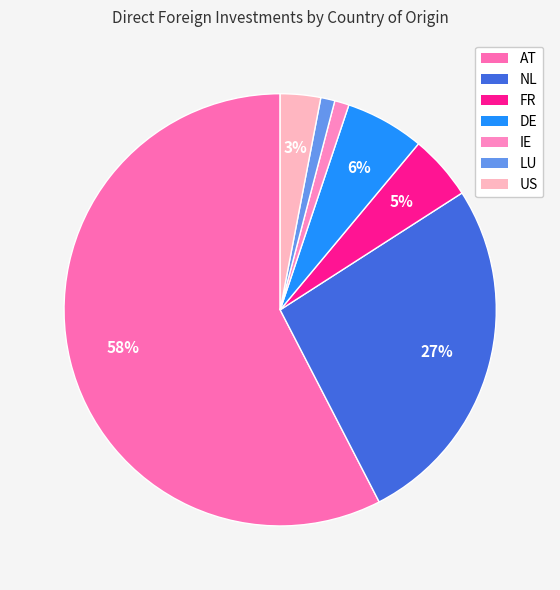

To the nearest percent, what is the average slice percentage?

14%